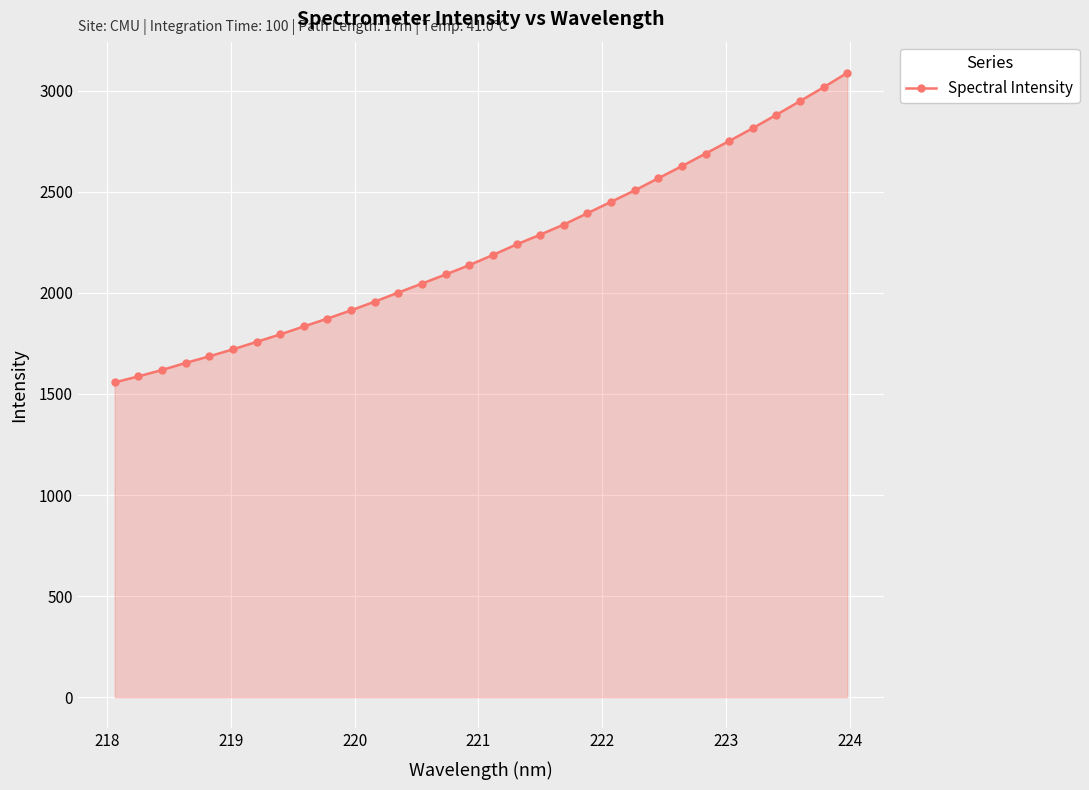

What is the difference between the second highest and second lowest values?

1430.6